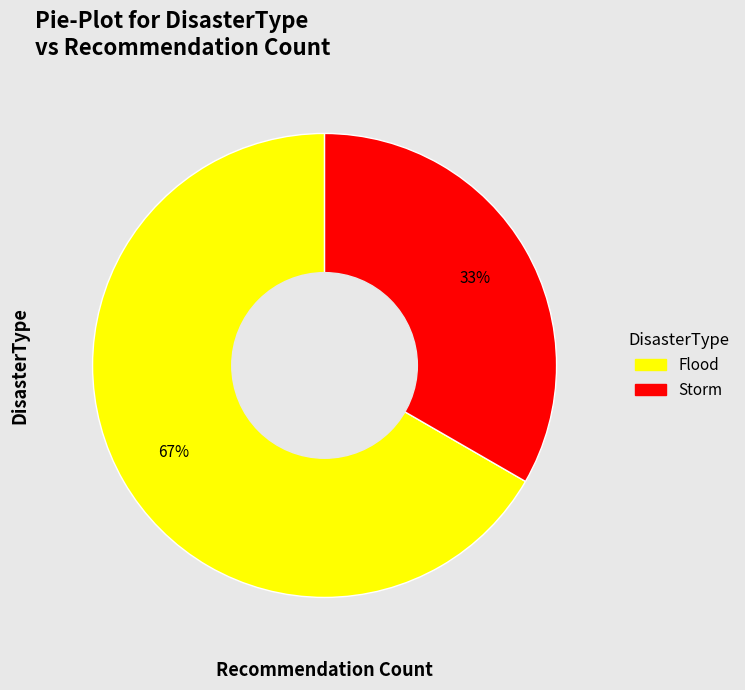

How many segments does this pie chart have?

2